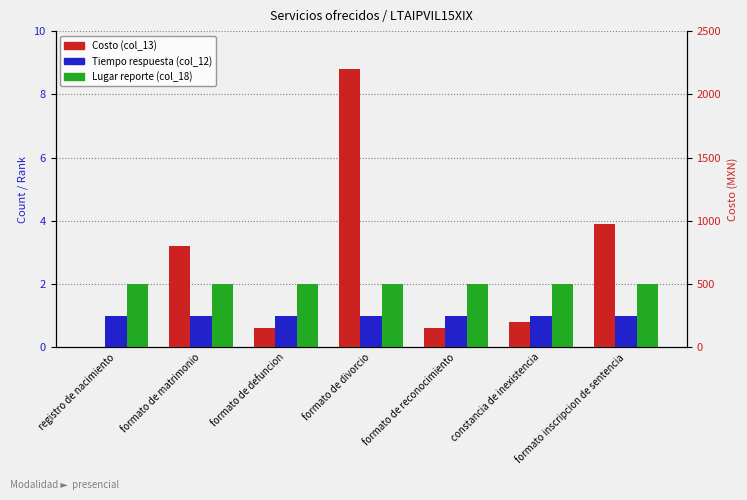

Where does the Costo (col_13) series first go above 200?

formato de matrimonio